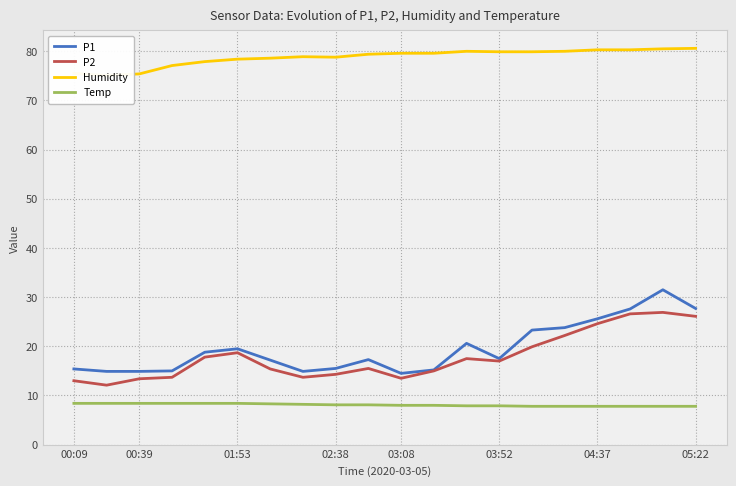

Does the chart display data point markers on the line(s)?

No